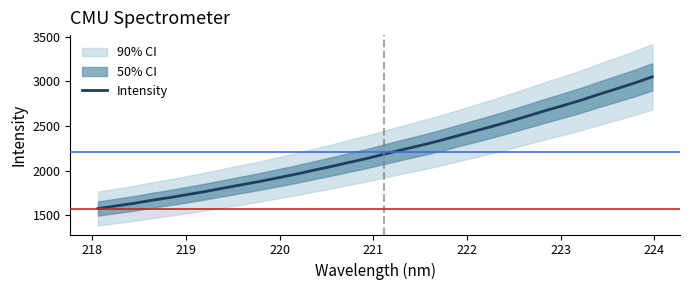

What is the minimum value for Intensity?

1574.9